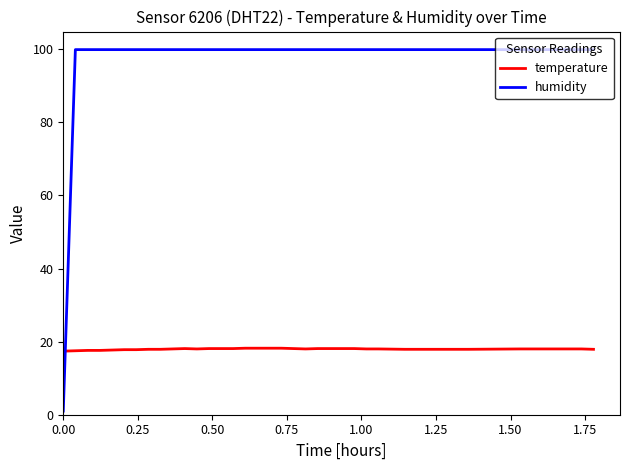

How many lines are shown in the chart?

2